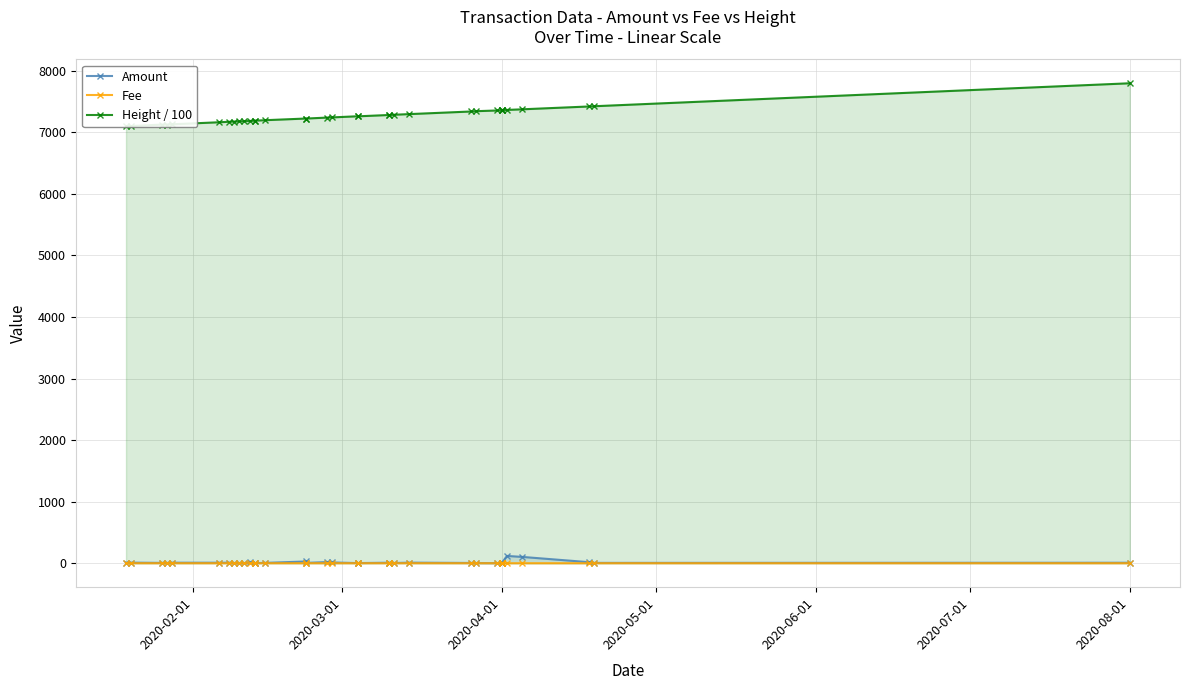

Rank the series by their maximum value, from lowest to highest.

Fee, Amount, Height / 100